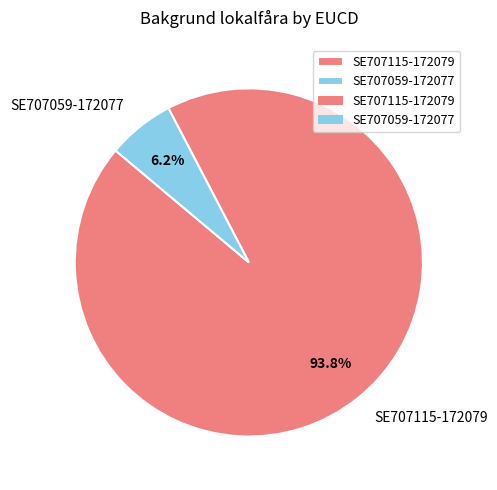

Approximately how many times larger is the value at SE707059-172077 compared to SE707115-172079?

0.1